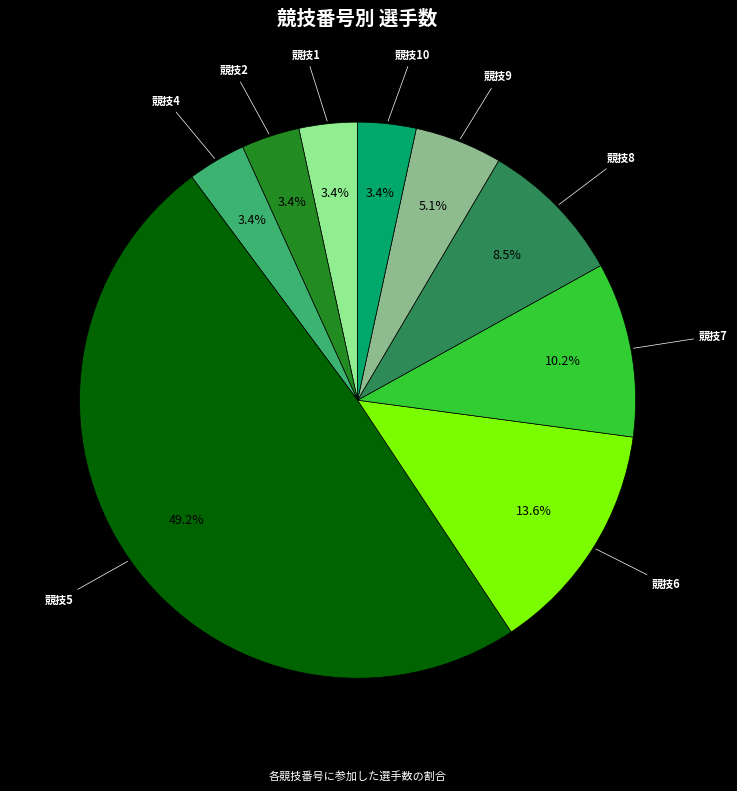

Approximately how many times larger is the value at 競技6 compared to 競技10?

4.0